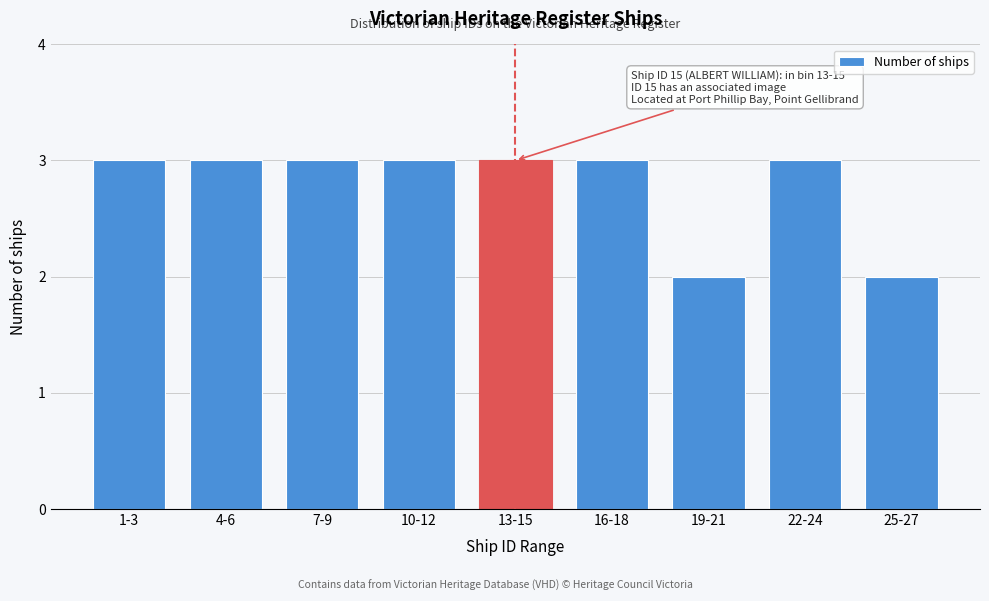

Reading left to right, list all the values displayed in this chart.

1-3=3	4-6=3	7-9=3	10-12=3	13-15=3	16-18=3	19-21=2	22-24=3	25-27=2